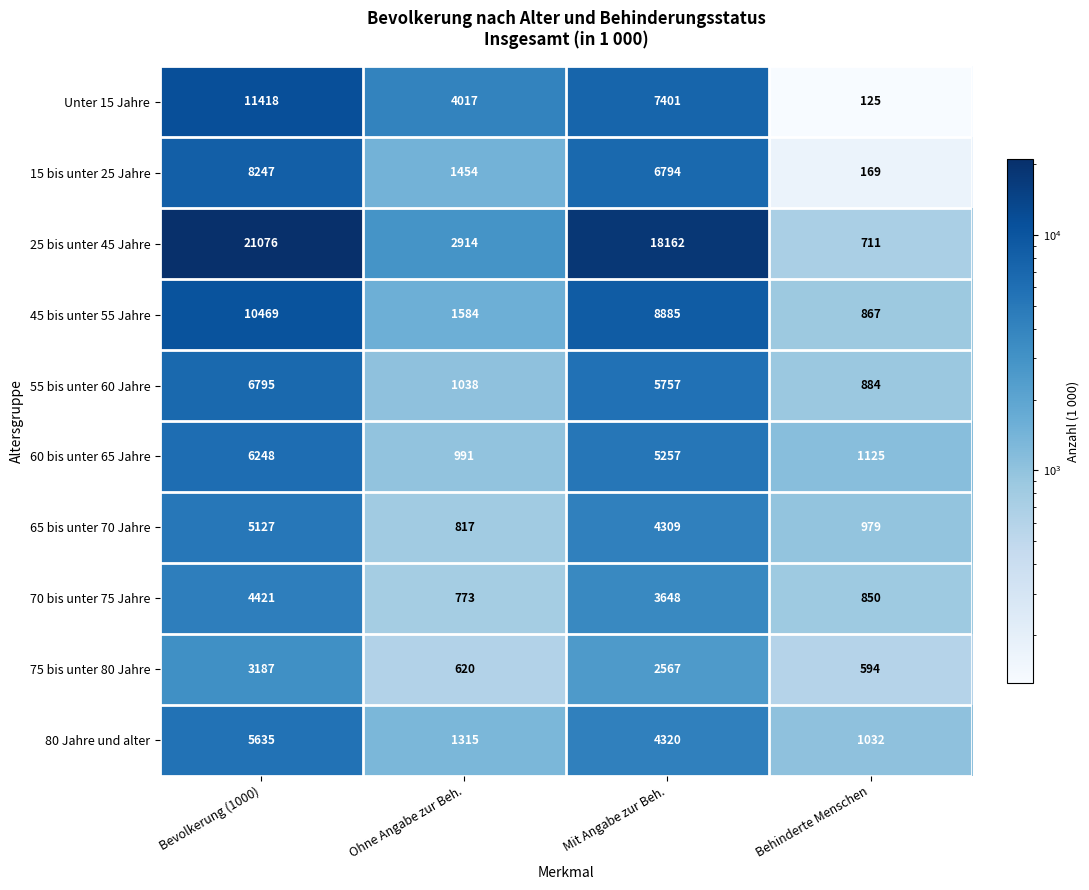

At which category is the sum across all series the highest?

Bevolkerung (1000)